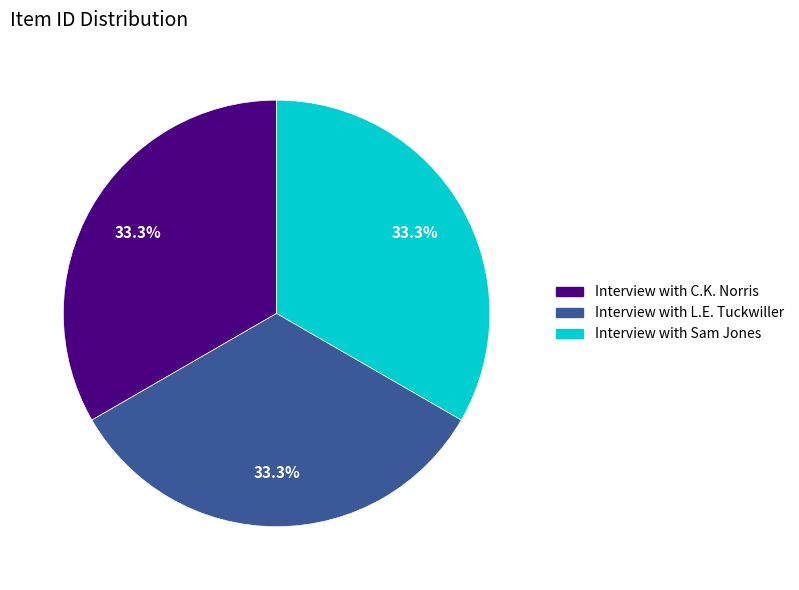

How many slices are in this pie chart?

3